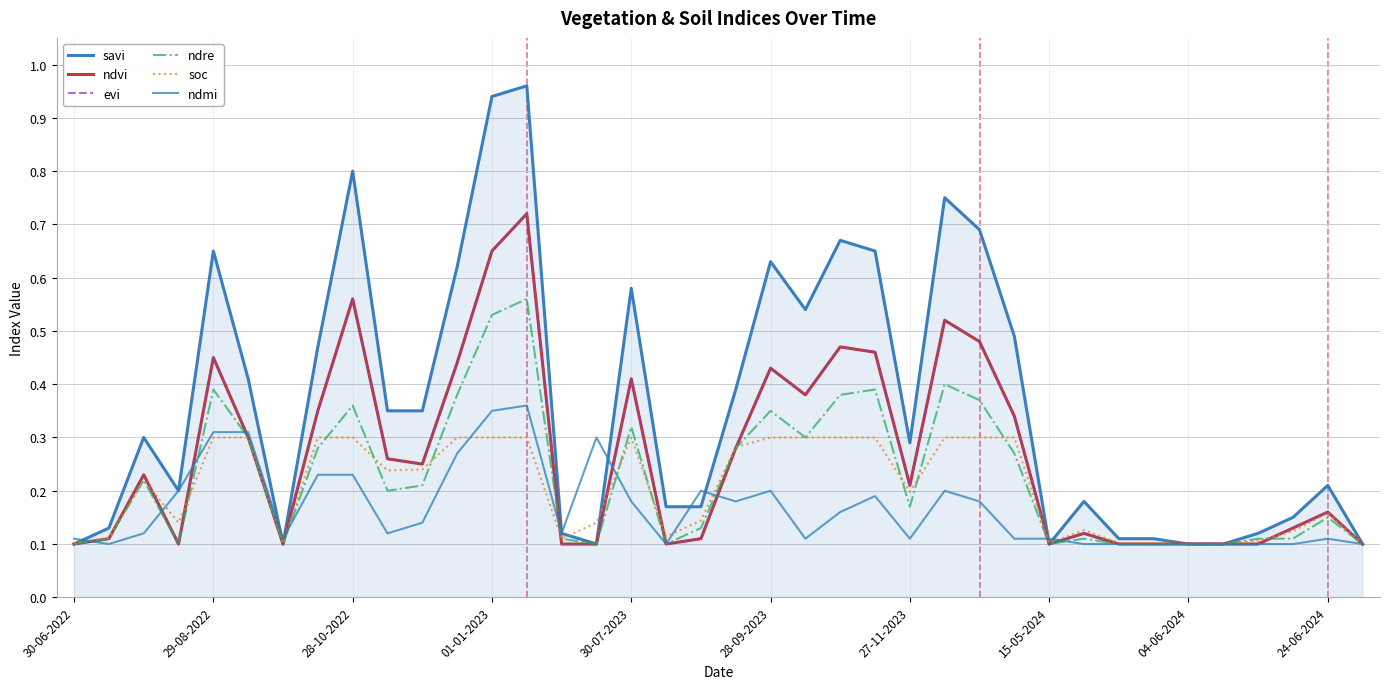

Does the chart have visible grid lines?

Yes